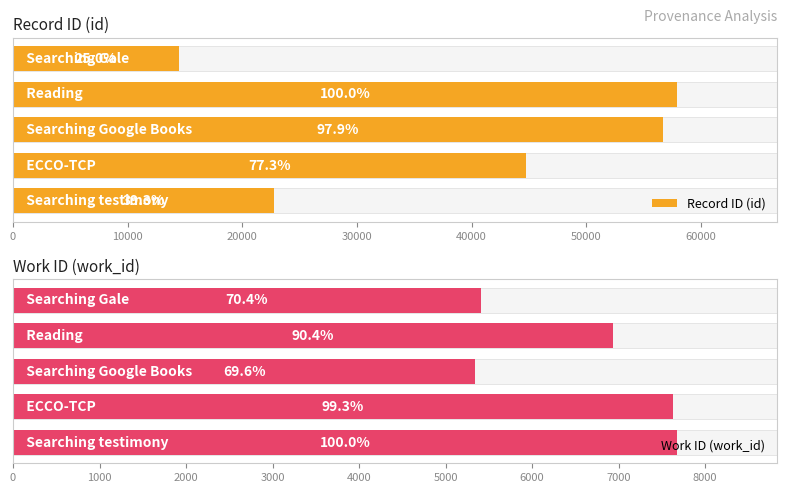

What is the minimum value for Work ID (work_id)?

5345